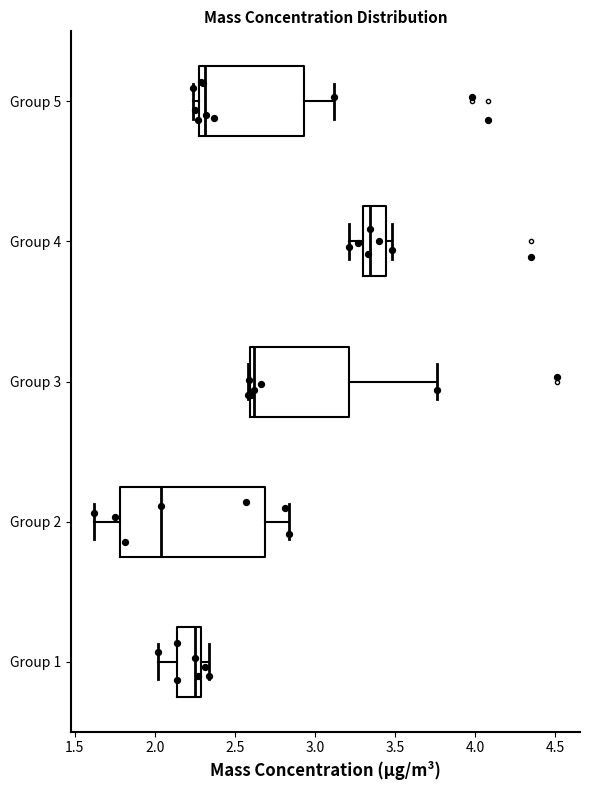

Reading bottom to top, transcribe this box plot: for each box, give where its median line is, the range the box spans, and where its two whiskers end, as read against the x-axis. The values are not printed on the chart, so give them approximately, as read against the axis.

Group 1: median 2.25, box 2.15 to 2.30, whiskers 2.00 to 2.35
Group 2: median 2.05, box 1.80 to 2.70, whiskers 1.60 to 2.85
Group 3: median 2.60 (just right of the box's left edge), box 2.60 to 3.20, whiskers 2.60 to 3.75
Group 4: median 3.35, box 3.30 to 3.45, whiskers 3.20 to 3.50
Group 5: median 2.30 (just right of the box's left edge), box 2.30 to 2.95, whiskers 2.25 to 3.10